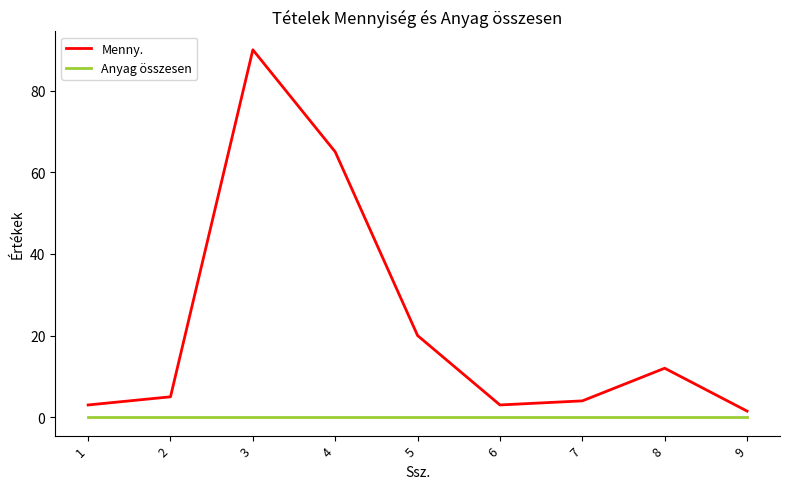

Which category has the lowest value in the Menny. series?

9